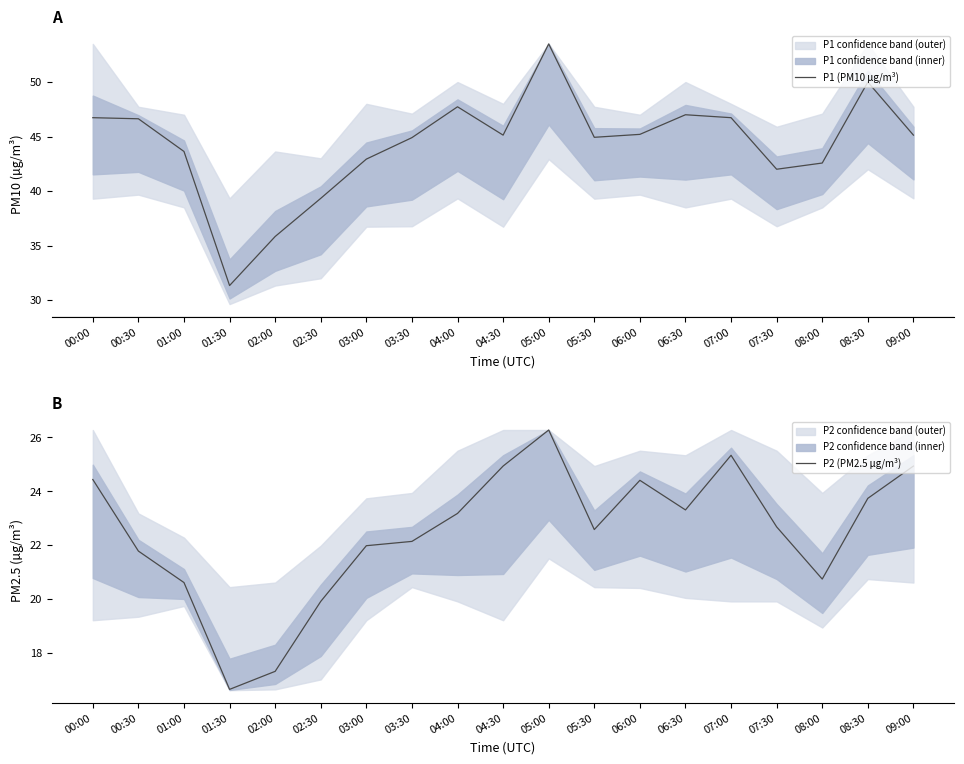

What is the label of the 12th point from the right?

03:30